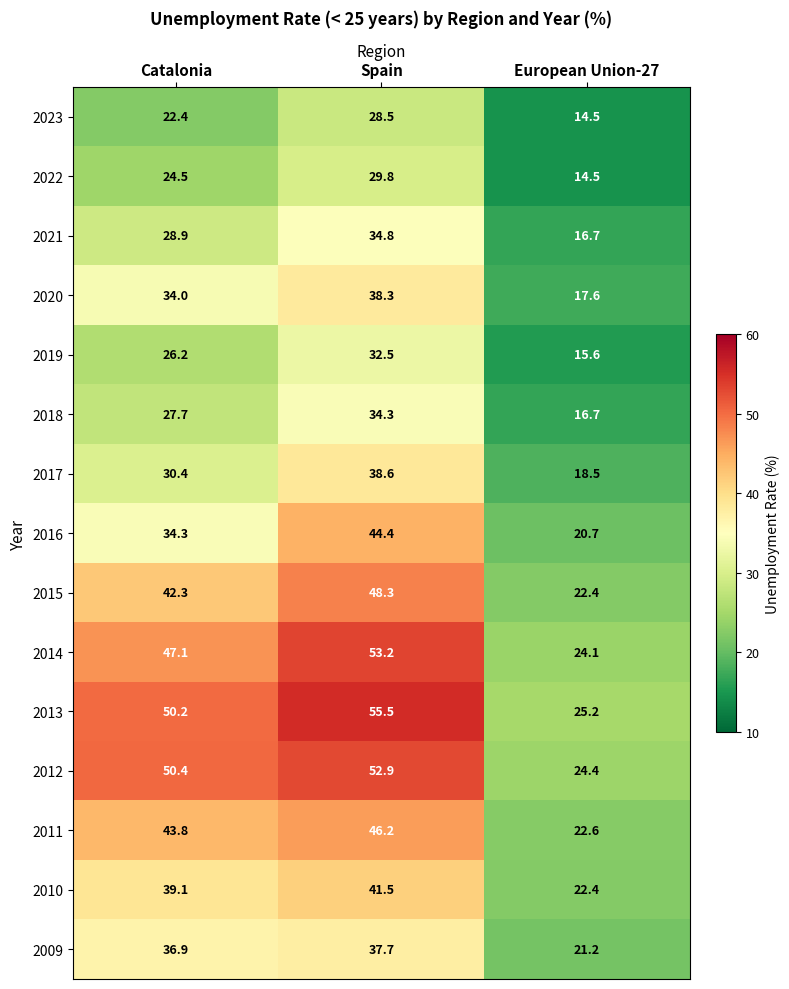

Where is 2012 nearest to the value 38?

Catalonia